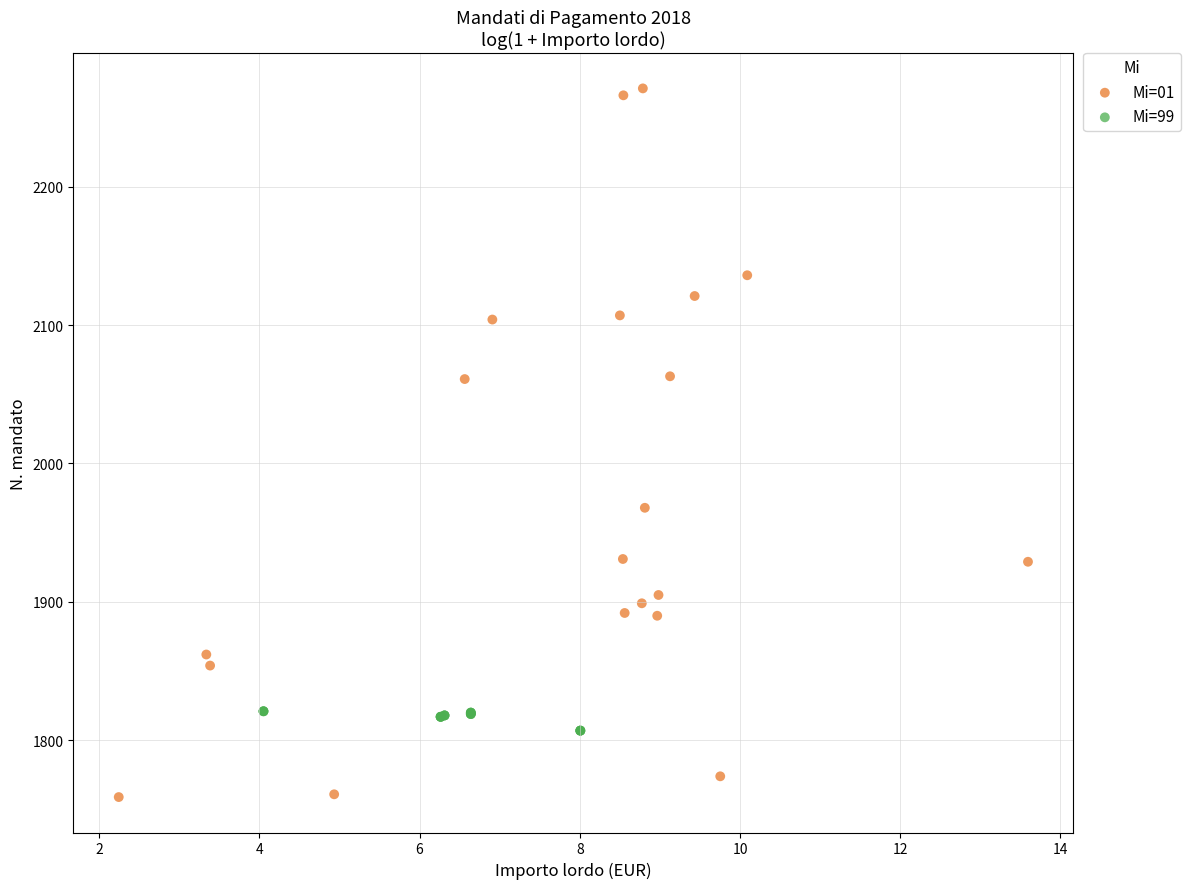

What are all the series names shown in the legend?

Mi=01, Mi=99